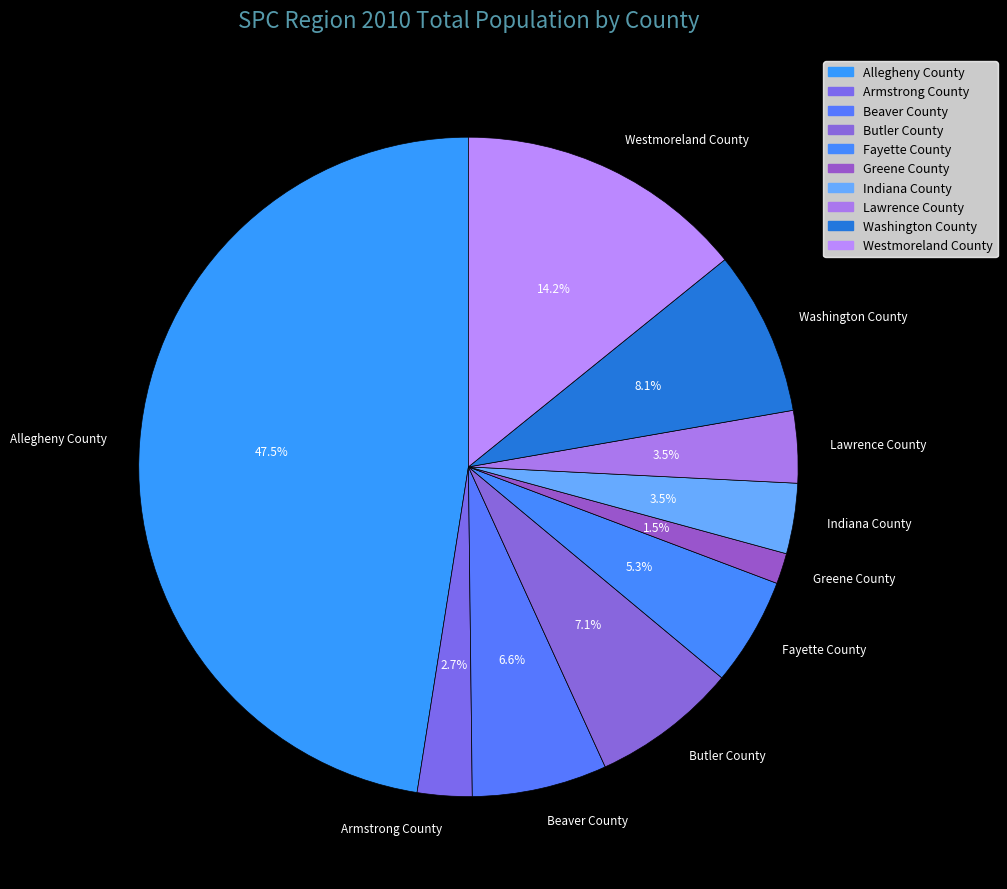

Count the number of slices in the pie.

10